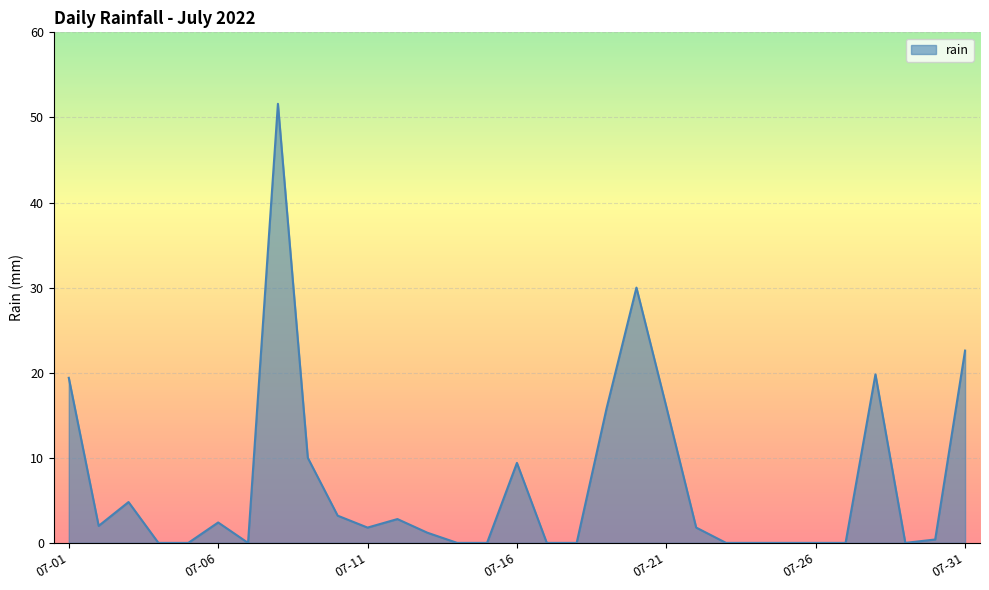

What is the difference between the maximum and minimum values?

51.6